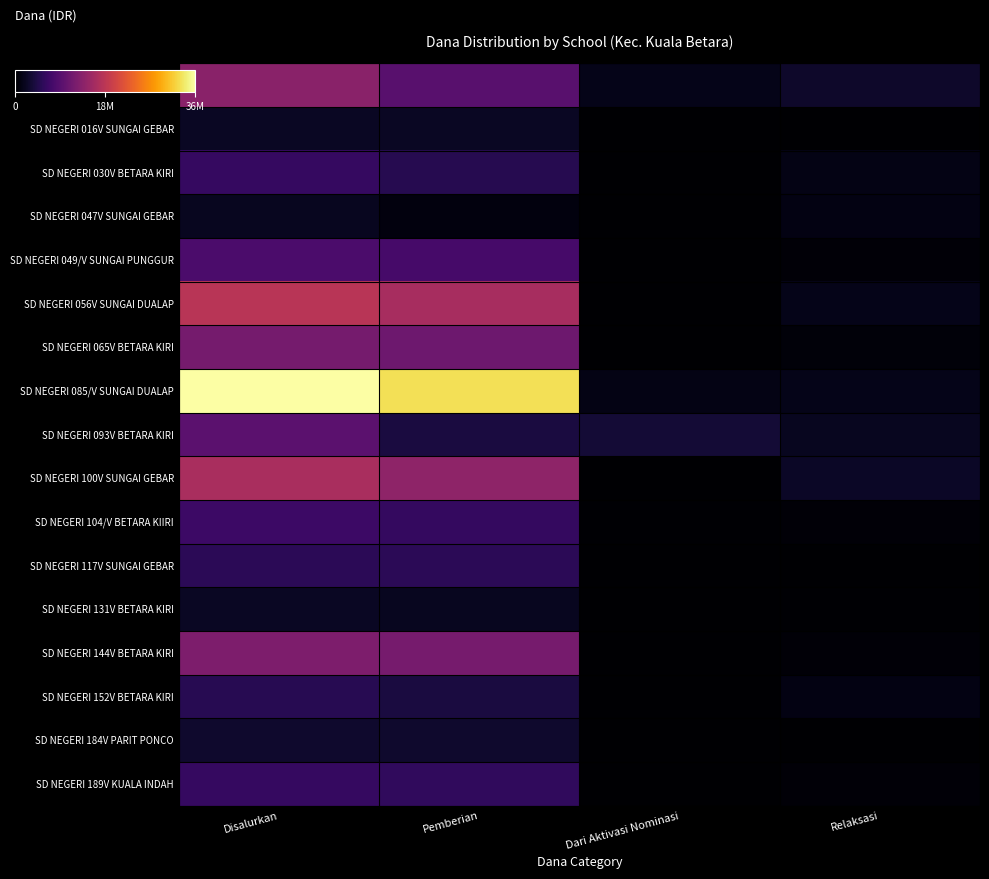

Which label corresponds to the largest value in the chart?

Disalurkan